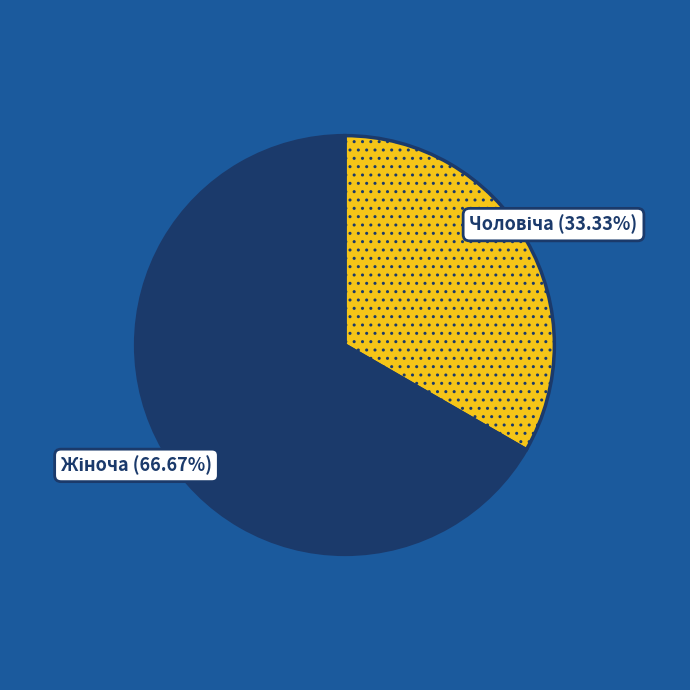

To the nearest percent, what is the difference between the largest and smallest slice percentages?

33%